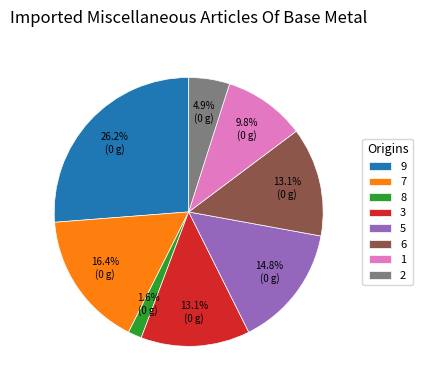

What is the largest slice in the pie chart?

9